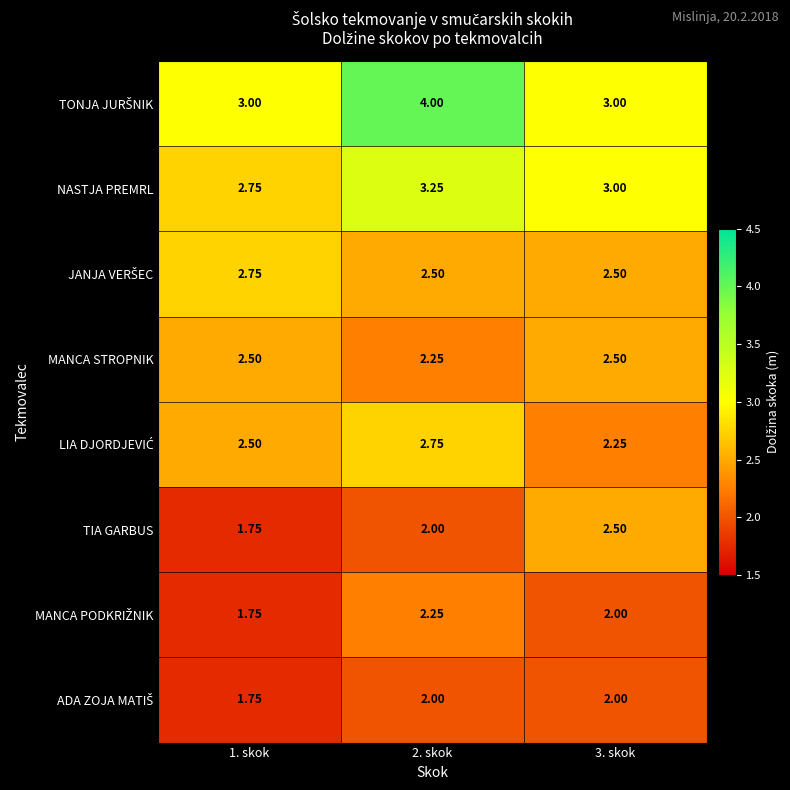

Between 1. skok and 3. skok, which series saw the biggest shift?

TIA GARBUS